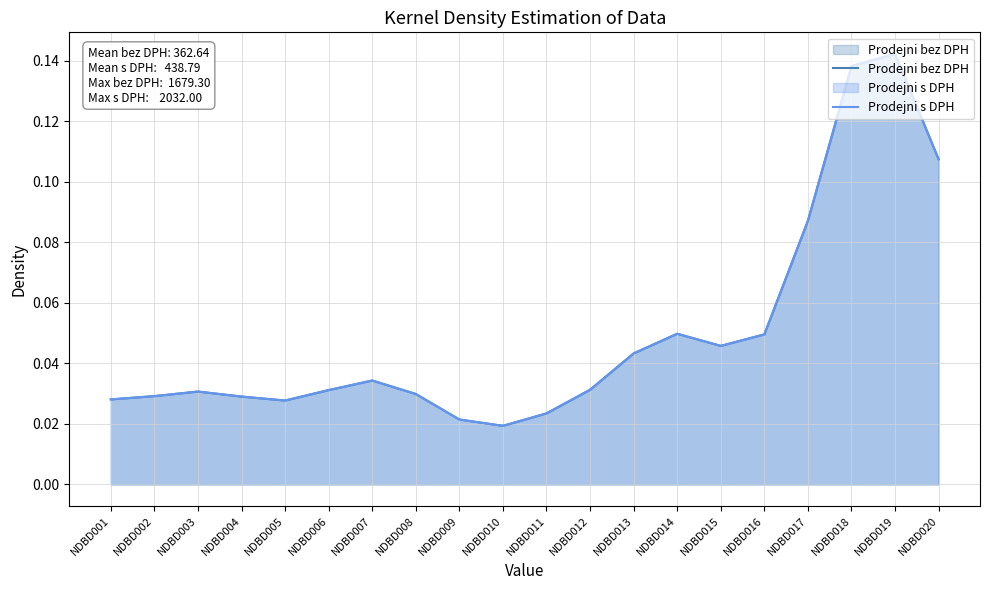

Where do Prodejni s DPH and Prodejni bez DPH first cross each other?

NDBD002 and NDBD003